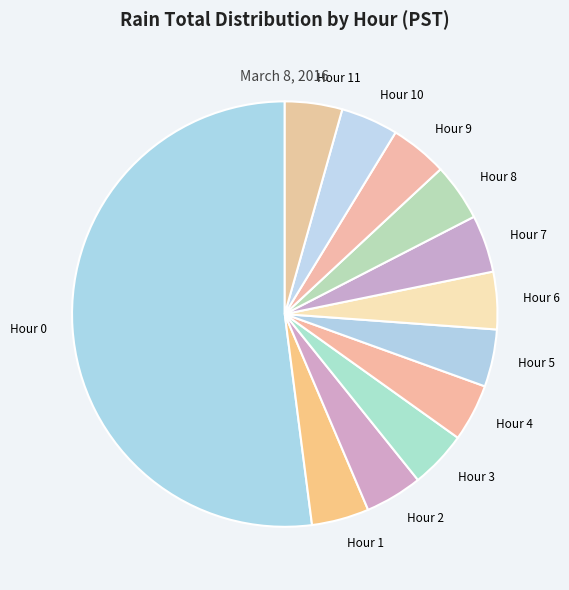

Is Hour 1 the majority of the pie?

No